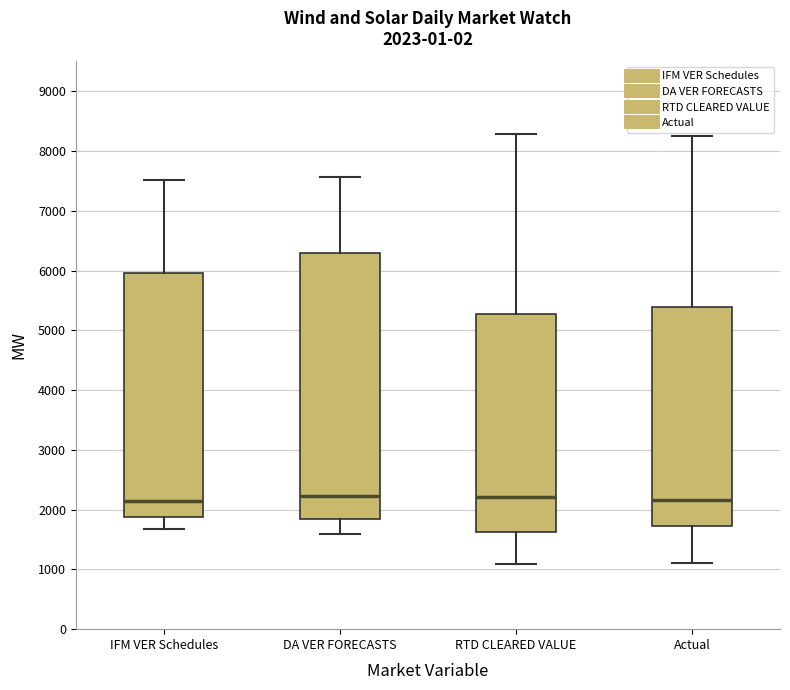

Comparing the boxes themselves (not the whiskers), which one is the tallest?

DA VER FORECASTS